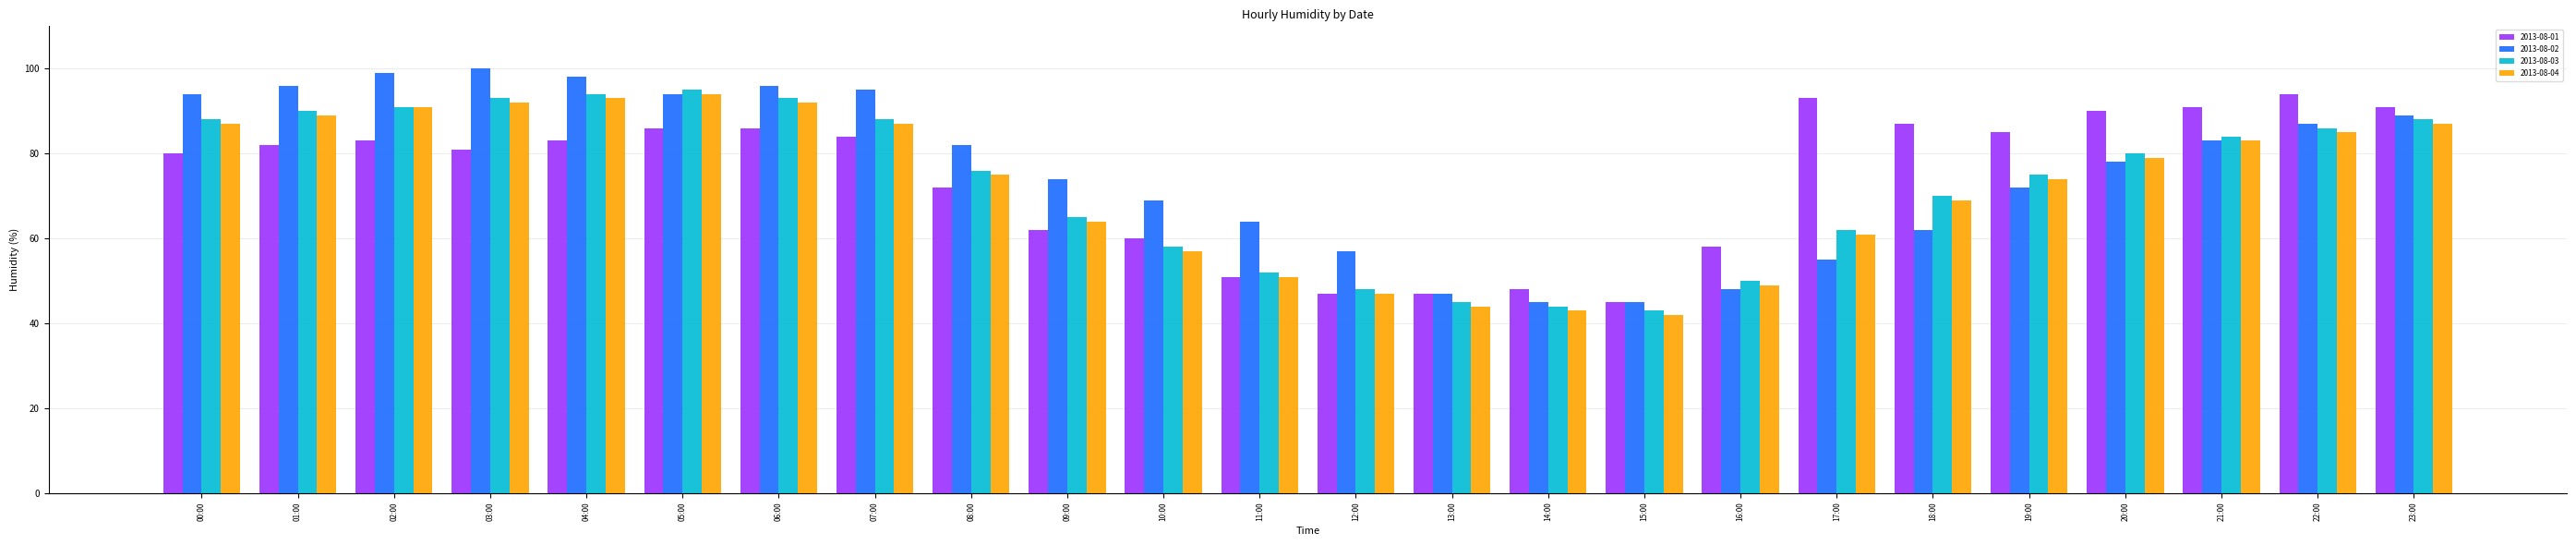

What value does the 2013-08-02 series have at 21:00, to the nearest 10?

80